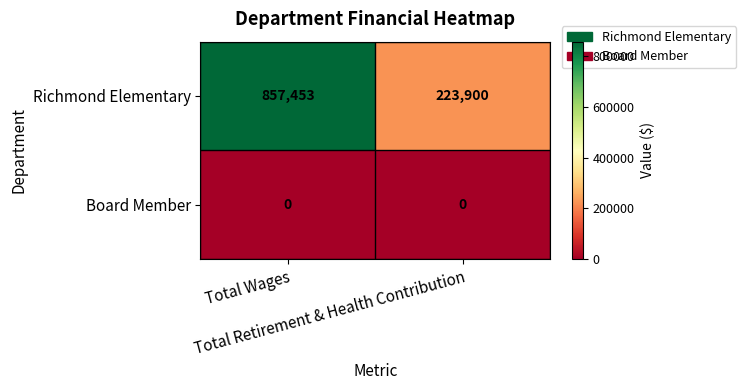

List the series in order of their overall mean, lowest first.

Board Member, Richmond Elementary